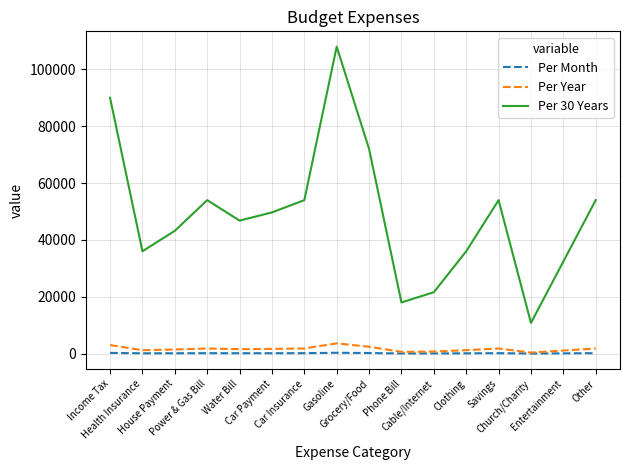

What is the greatest value displayed?

108000